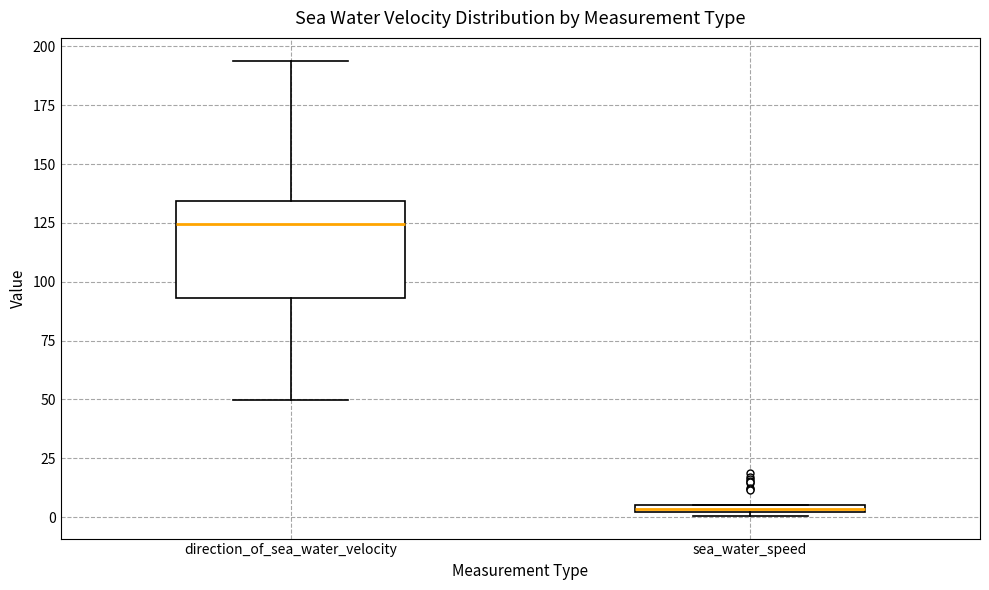

Where does the upper whisker of the box for direction_of_sea_water_velocity end on the y-axis? The values are not printed on the chart, so give them approximately, as read against the axis.

195